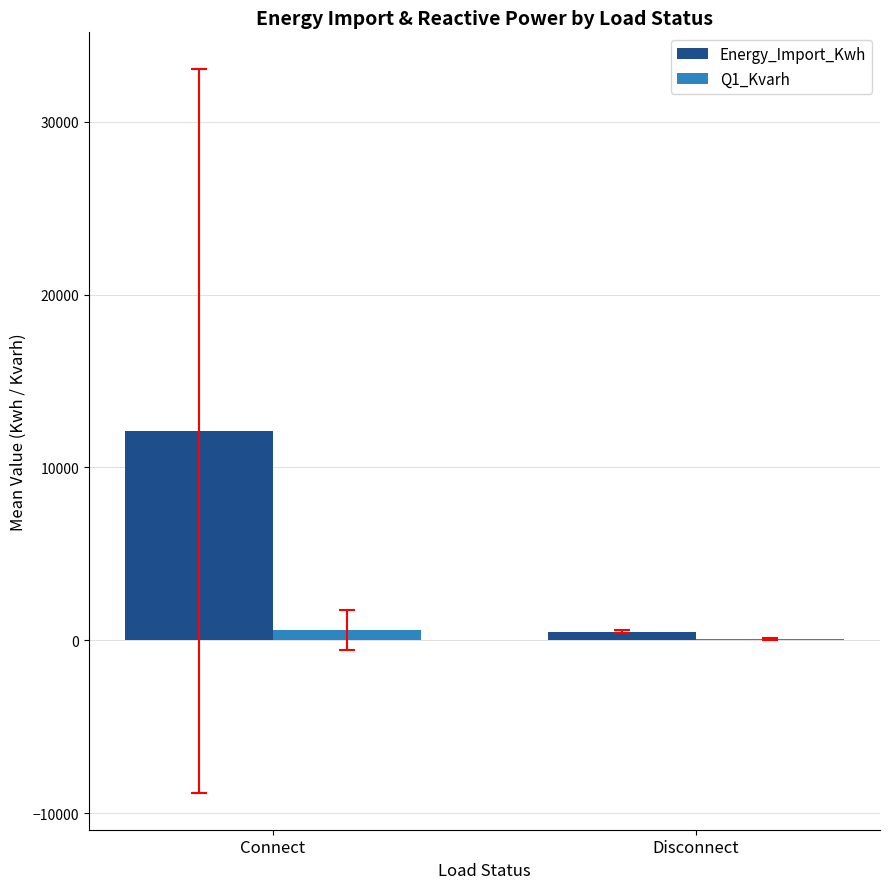

What is the average value of the Q1_Kvarh series?

321.7